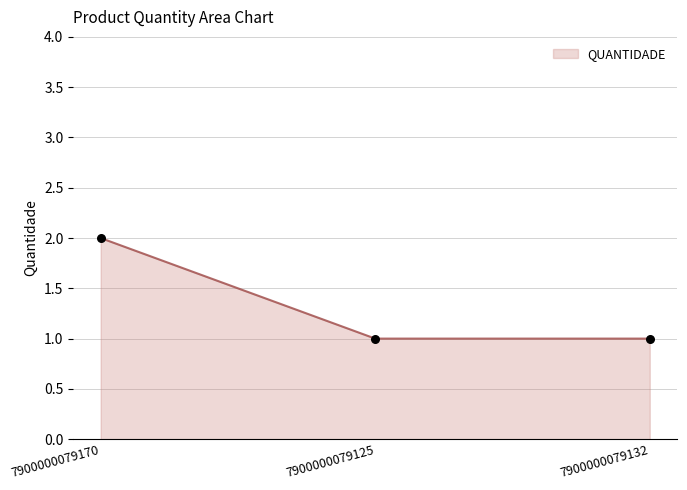

Approximately how many times larger is the value at 7900000079125 compared to 7900000079170?

0.5